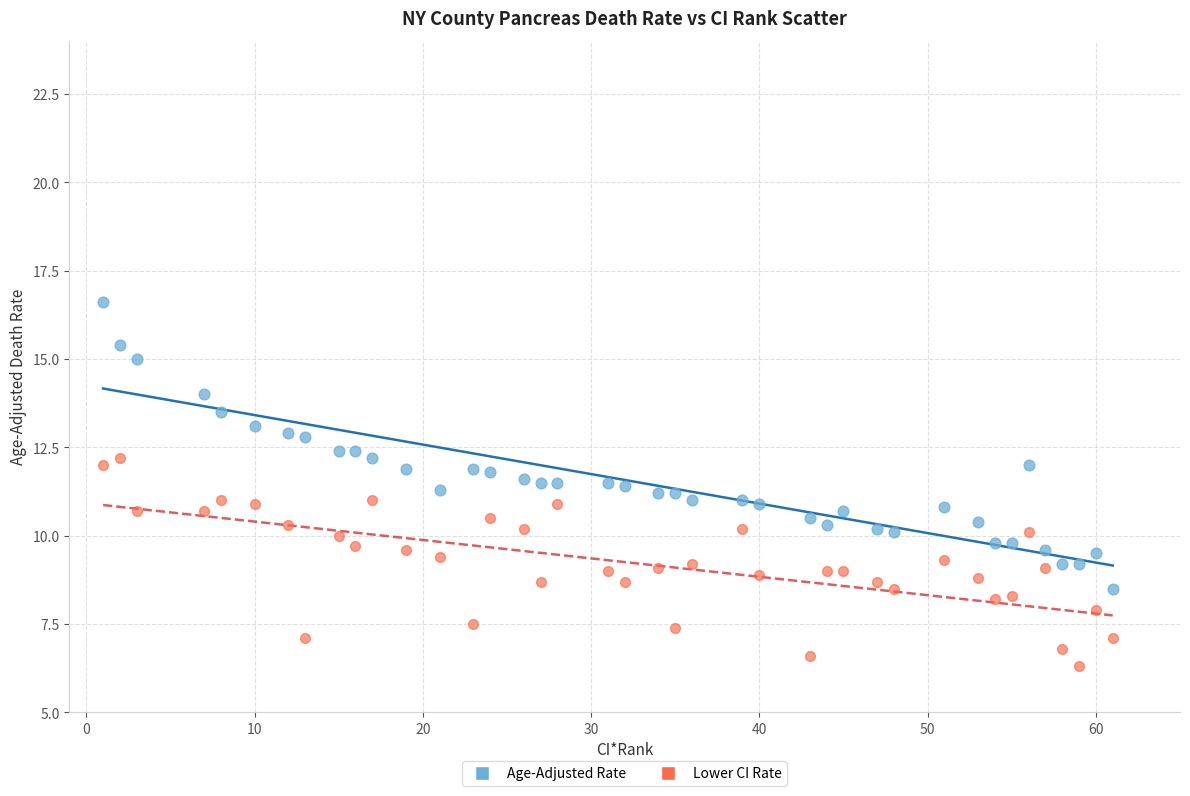

Across all data points, what is the range of Y values (max minus min)?

10.3